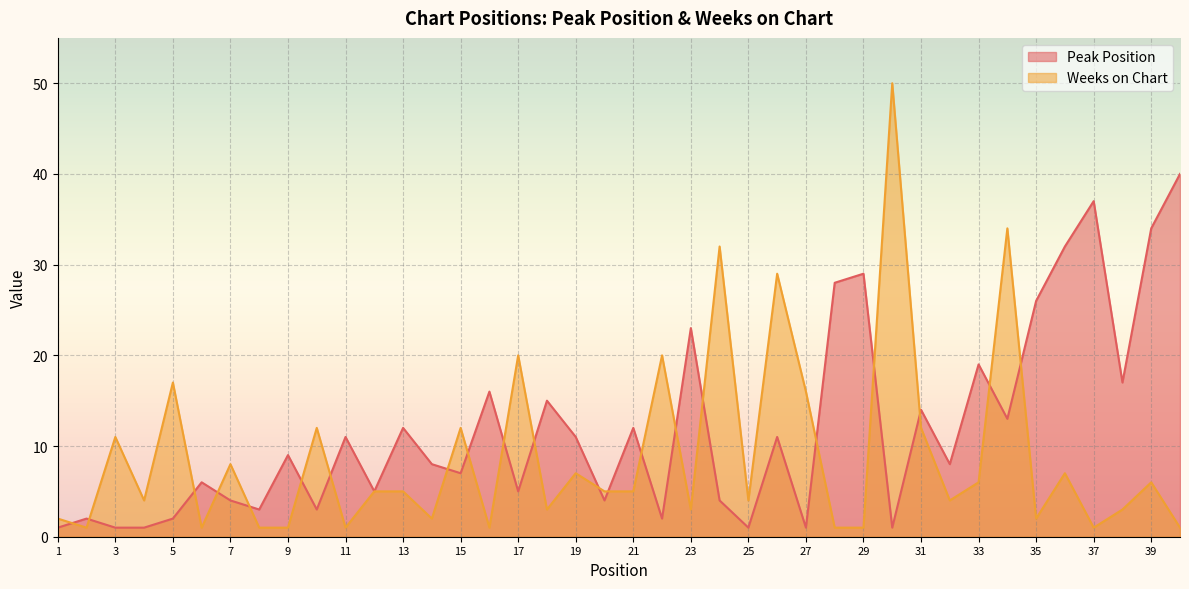

Rank the series at 2 from lowest to highest value.

Weeks on Chart, Peak Position